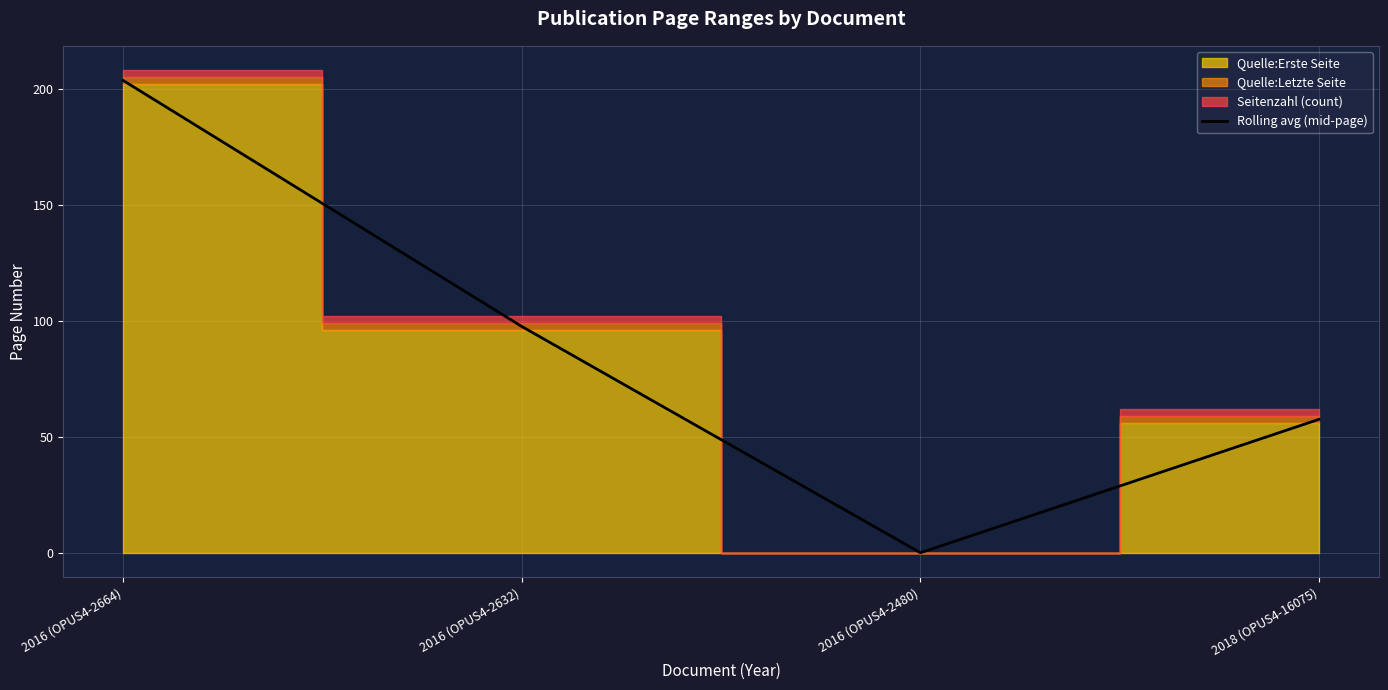

At which label is the value closest to 101?

2016 (OPUS4-2632)